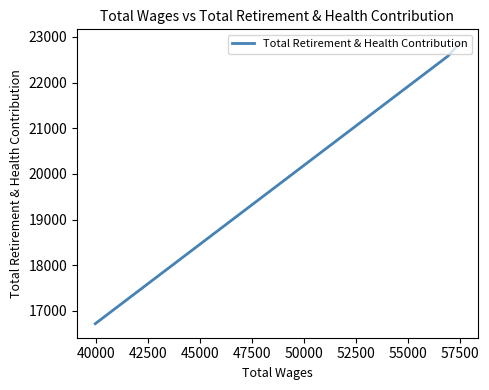

What is the value of the 2nd point from the left?

22575